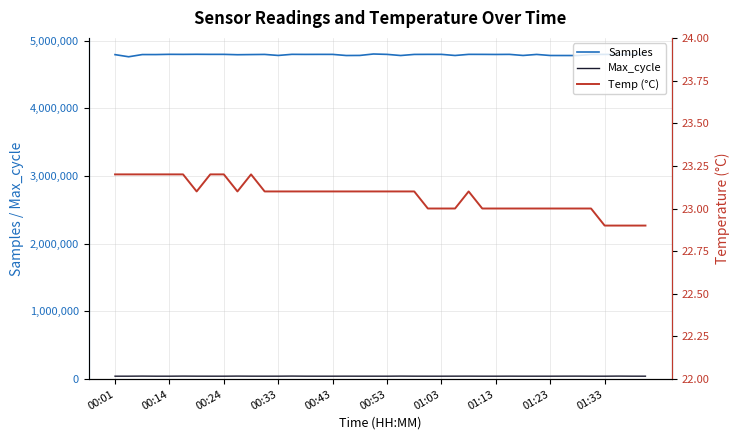

Reading left to right, extract all data points from this chart.

Samples: 4791924.0	4760434.0	4793010.0	4792935.0	4796425.0	4795609.0	4796883.0	4795812.0	4795968.0	4790663.0	4793032.0	4795051.0	4779968.0	4796277.0	4795238.0	4795769.0	4795521.0	4778933.0	4780141.0	4801326.0	4795640.0	4779005.0	4795054.0	4795916.0	4795816.0	4779391.0	4795958.0	4795676.0	4794528.0	4795810.0	4779676.0	4794845.0	4779268.0	4778875.0	4778717.0	4795176.0	4795142.0	4794959.0	4796241.0	4794118.0
Max_cycle: 43471.0	43522.0	44731.0	43457.0	43460.0	44769.0	43802.0	43473.0	43498.0	44781.0	43748.0	43486.0	43665.0	45036.0	43687.0	43427.0	43428.0	43811.0	43492.0	43554.0	43445.0	44771.0	43714.0	43421.0	43448.0	43866.0	44148.0	43520.0	43444.0	44043.0	43470.0	43425.0	43491.0	44041.0	44283.0	43450.0	43431.0	44808.0	43701.0	43477.0
Temp (°C): 23.2	23.2	23.2	23.2	23.2	23.2	23.1	23.2	23.2	23.1	23.2	23.1	23.1	23.1	23.1	23.1	23.1	23.1	23.1	23.1	23.1	23.1	23.1	23.0	23.0	23.0	23.1	23.0	23.0	23.0	23.0	23.0	23.0	23.0	23.0	23.0	22.9	22.9	22.9	22.9